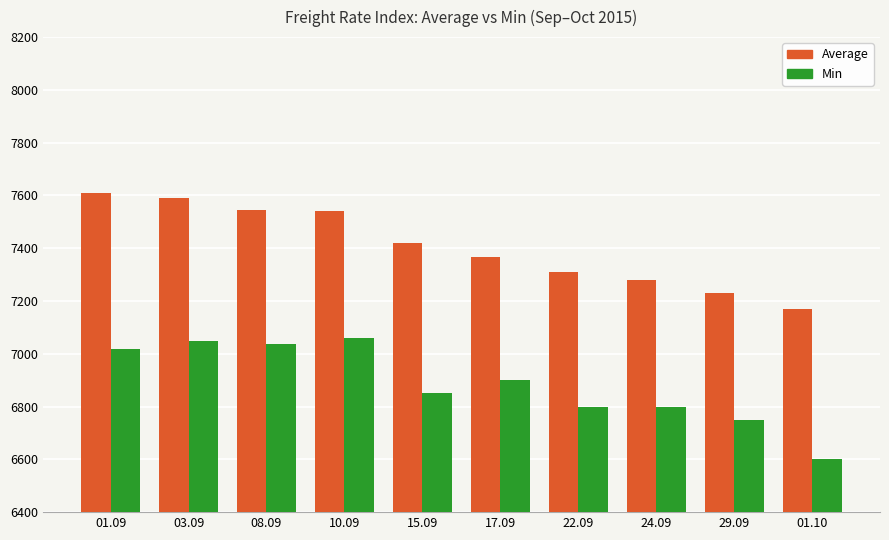

Which series has the largest range (max minus min)?

Min